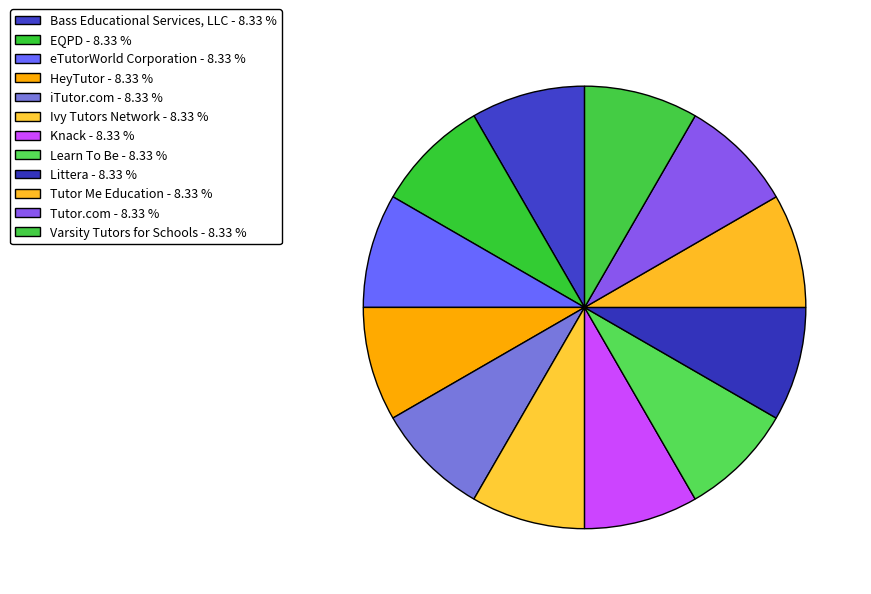

Is it true that HeyTutor is 8% of the pie?

True